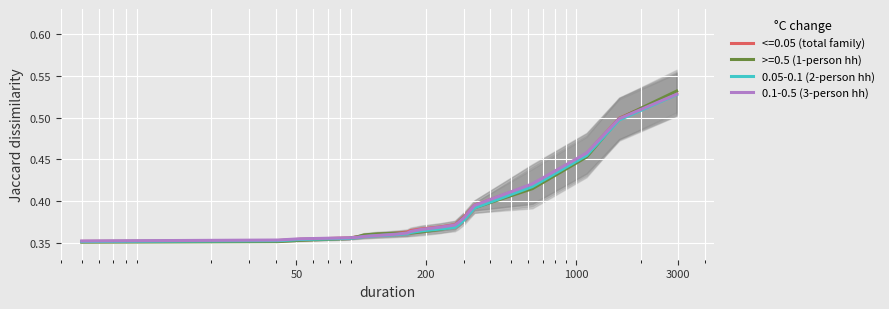

What is the difference between the second highest and minimum values in the 0.1-0.5 (3-person hh) series?

0.1